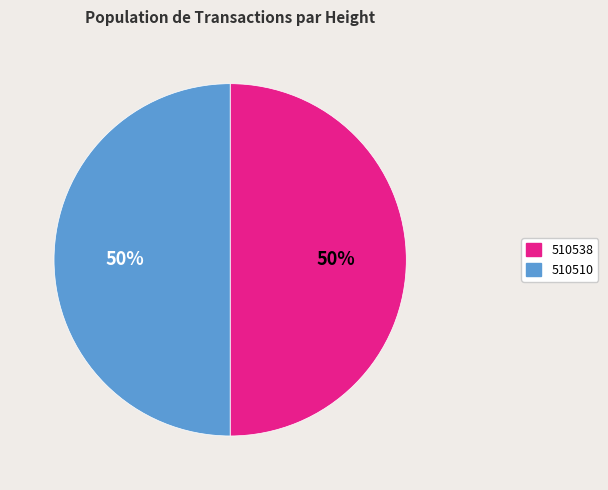

How many segments does this pie chart have?

2